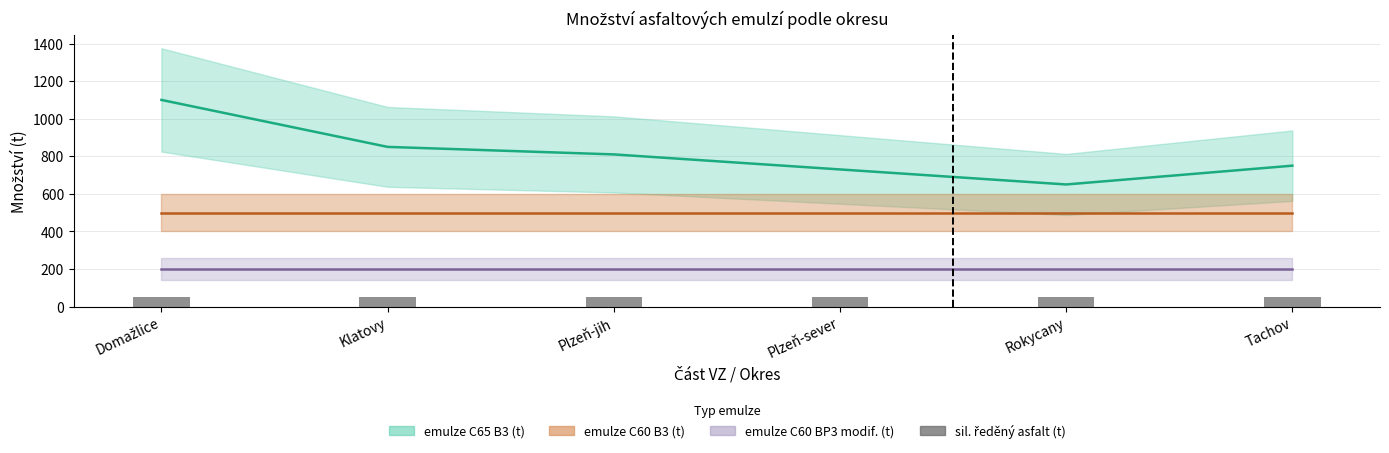

What are all the series names shown in the legend?

emulze C65 B3 (t), emulze C60 B3 (t), emulze C60 BP3 modif. (t), sil. ředěný asfalt (t)